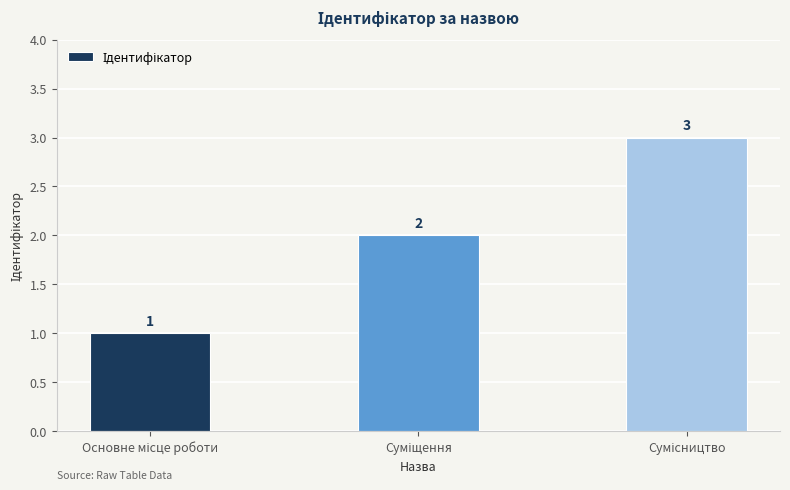

What is the value of the 1st bar from the left?

1